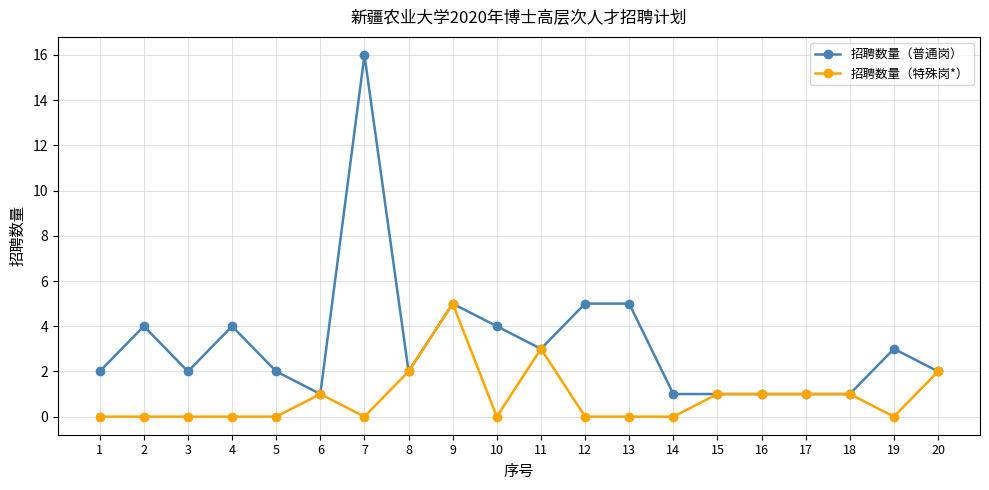

What are all the series names shown in the legend?

招聘数量（普通岗）, 招聘数量（特殊岗*）